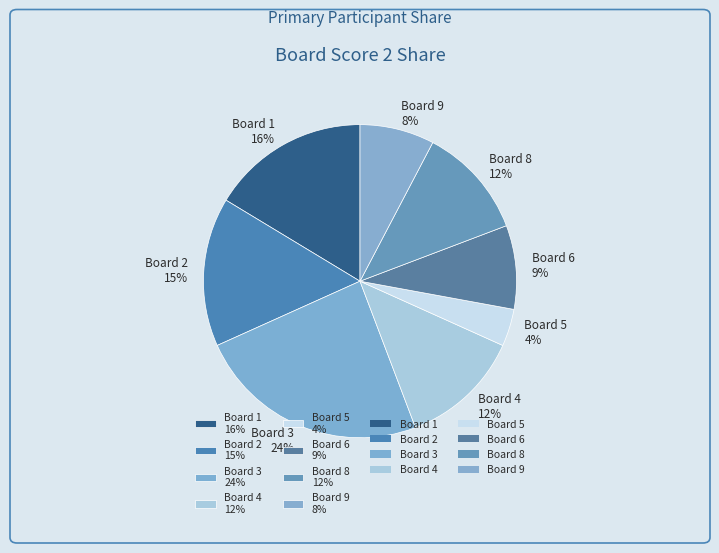

How many segments does this pie chart have?

8